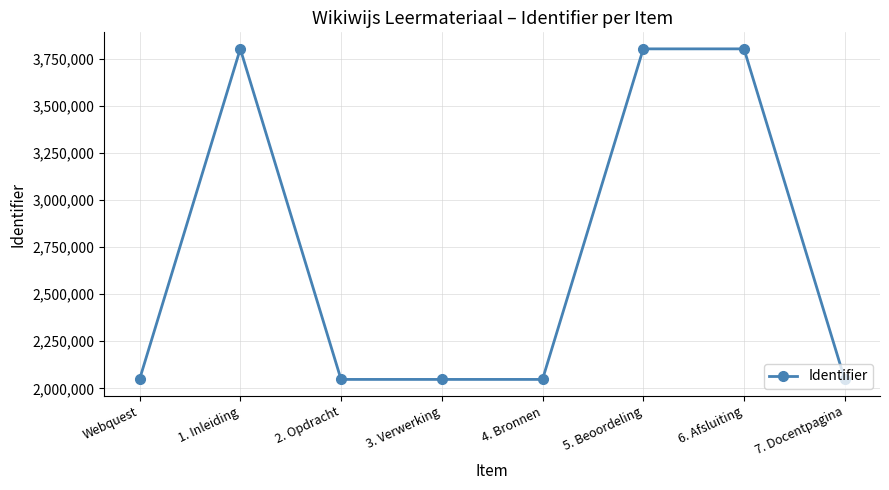

Where is the first local maximum?

1. Inleiding